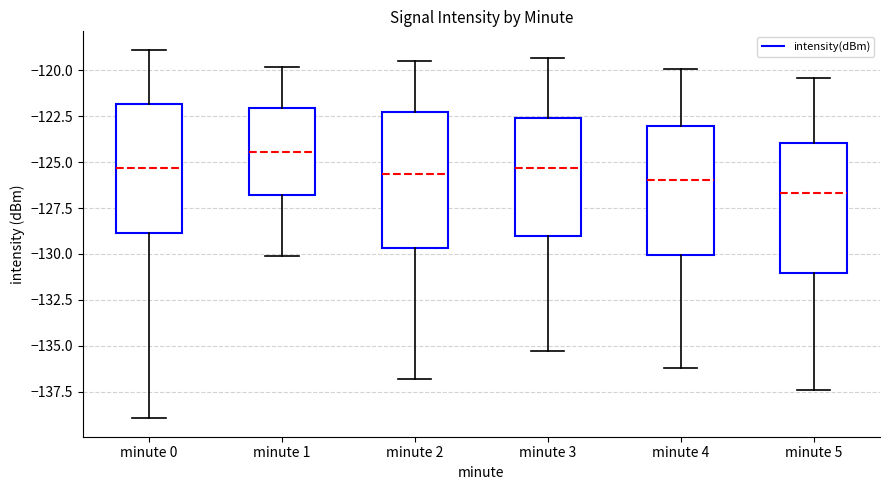

Where does the median line of the box for minute 5 sit on the y-axis? The values are not printed on the chart, so give them approximately, as read against the axis.

-126.5